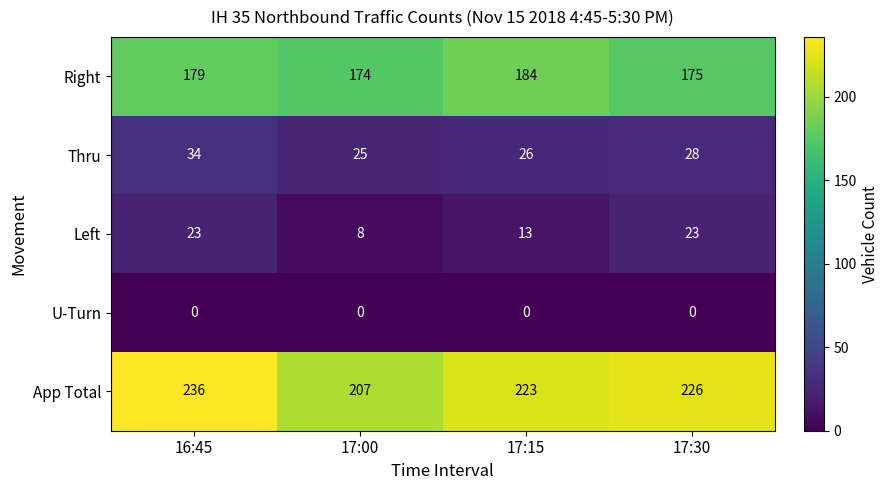

Which series has the widest spread of values?

App Total